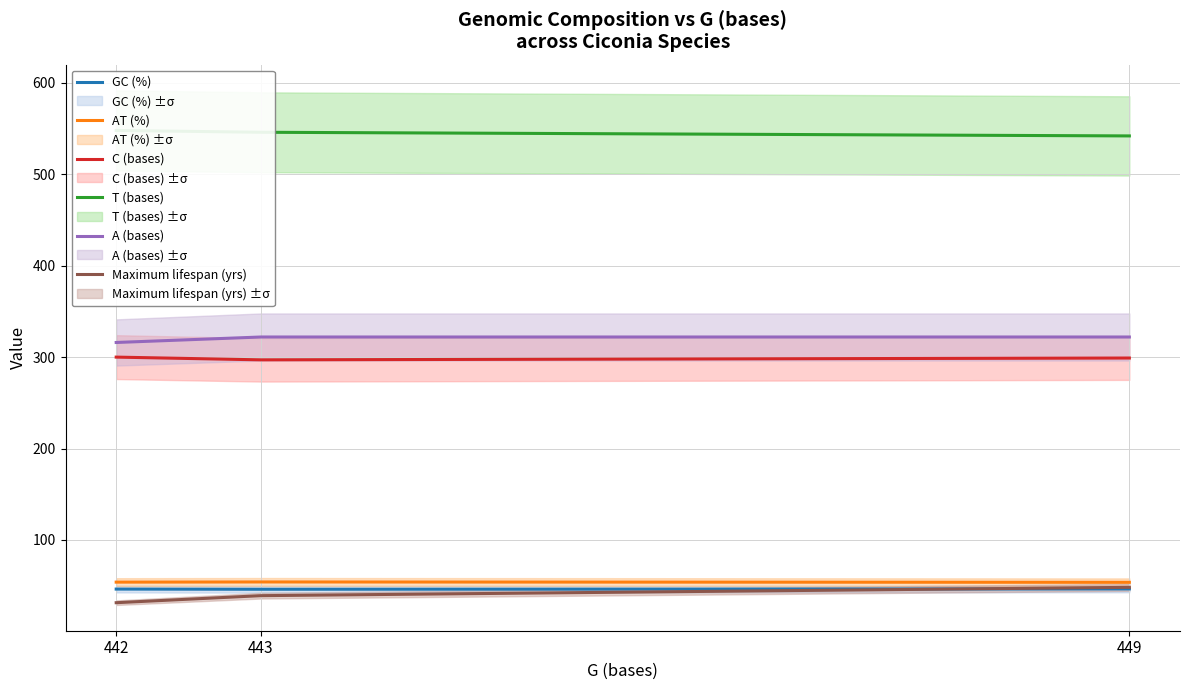

True or false: Maximum lifespan (yrs) has a value of 10.6 at 442.

False